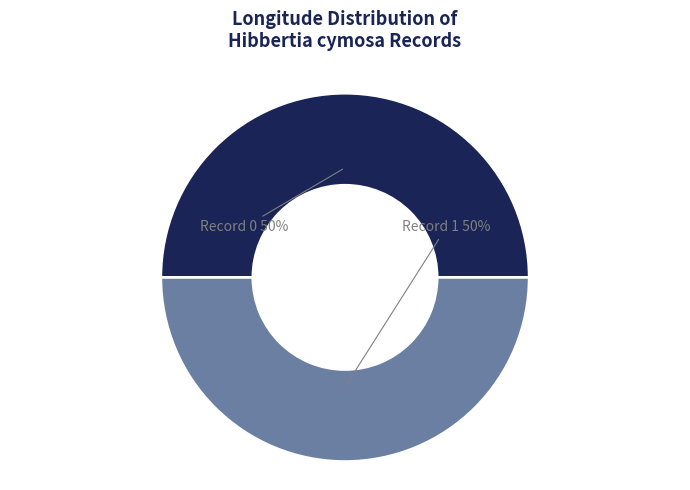

How many segments does this pie chart have?

2